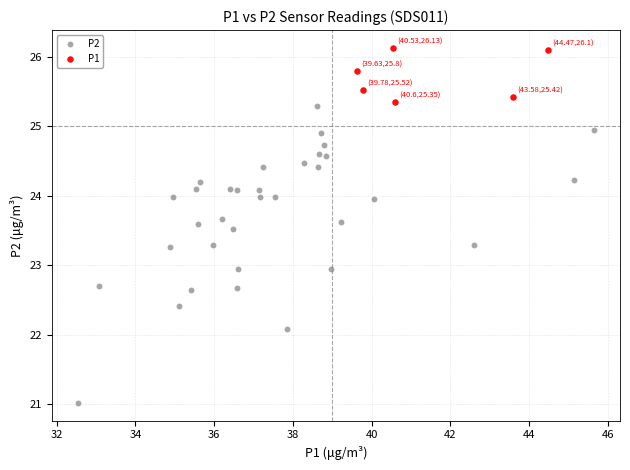

Which series reaches the minimum Y coordinate?

P2